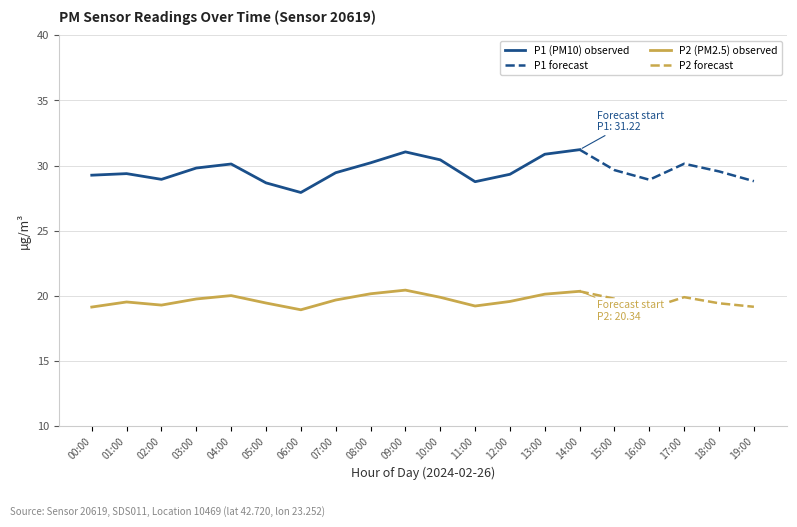

What is the value of the P1 point at the 14th from the left?

30.9